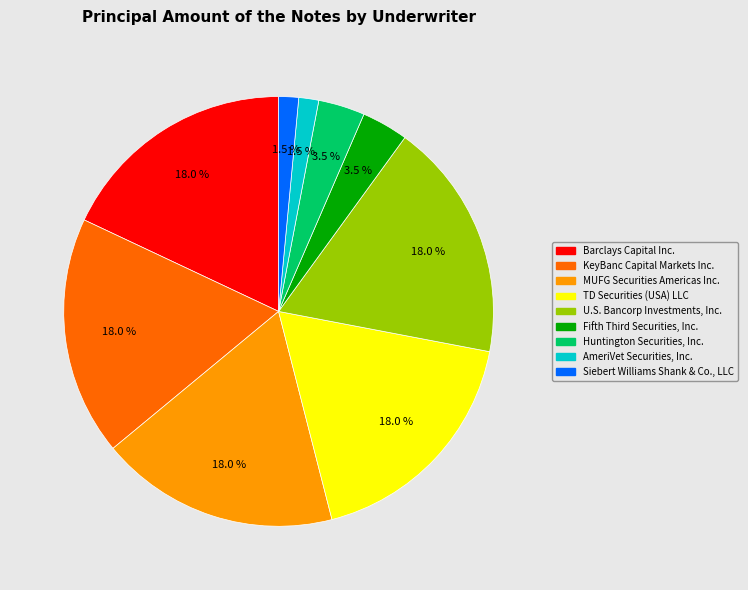

Is MUFG Securities Americas Inc. the majority of the pie?

No